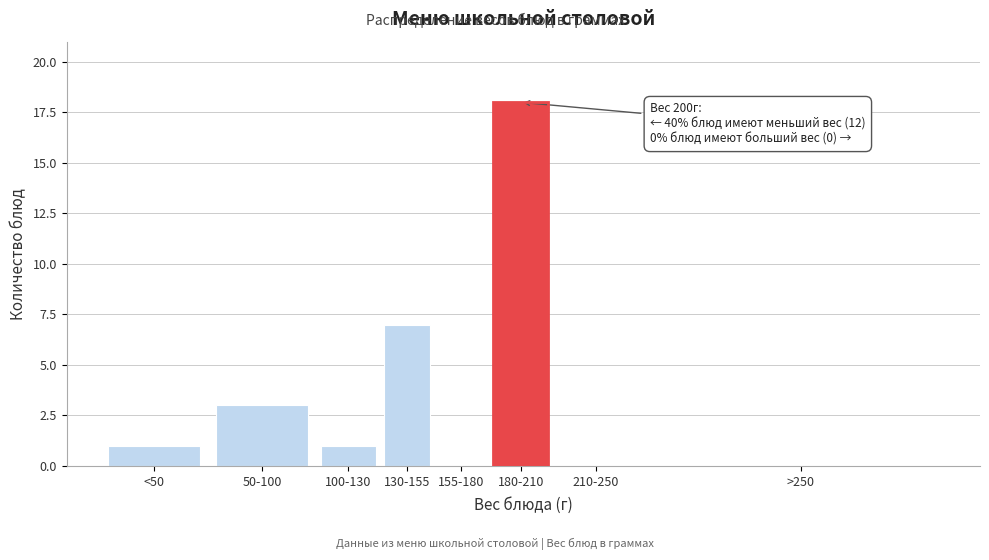

Reading left to right, transcribe all the data shown in this chart.

<50=1	50-100=3	100-130=1	130-155=7	155-180=0	180-210=18	210-250=0	>250=0